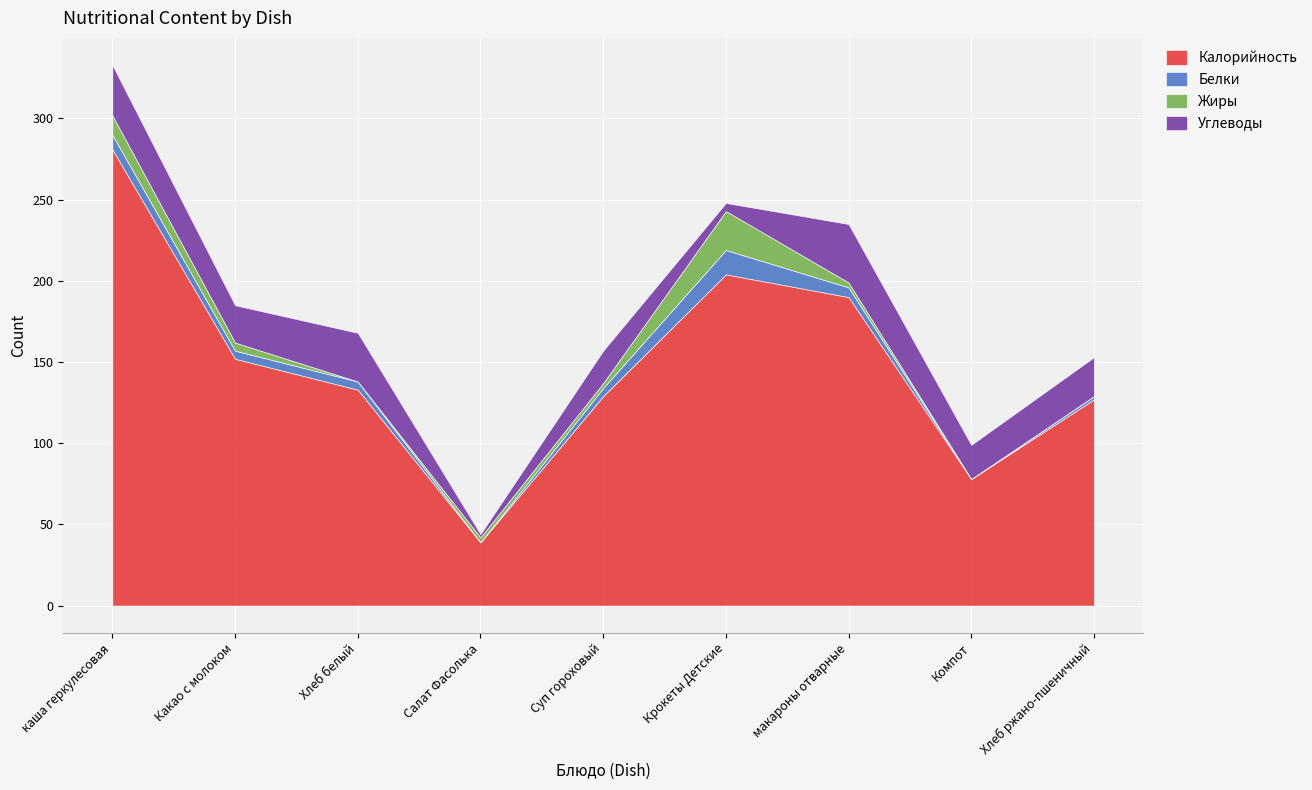

How many interior local valleys does the Белки series have?

2